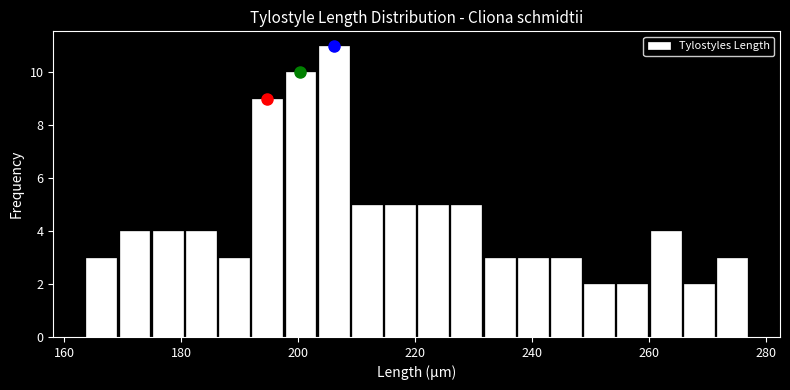

Read against the x-axis, roughly where is the centre of the tallest bar?

206